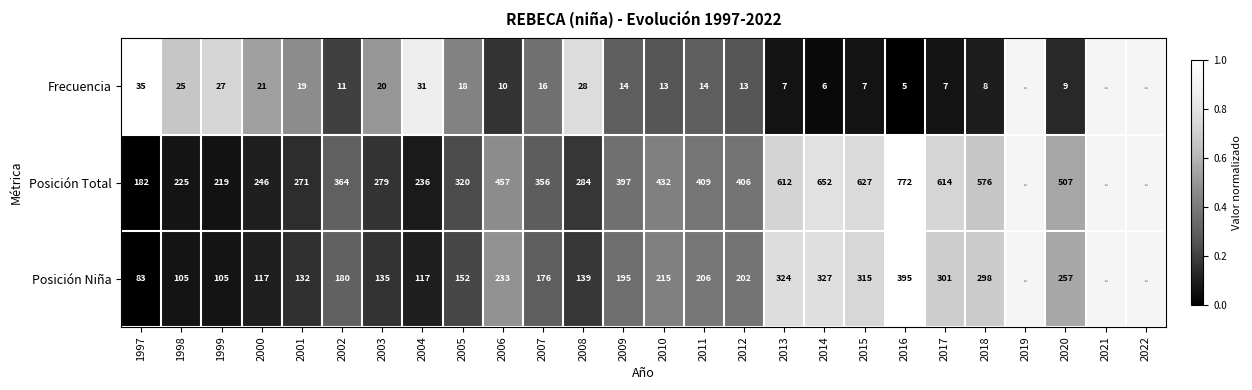

At 2013, list the series in order from smallest to largest.

Frecuencia, Posición Niña, Posición Total